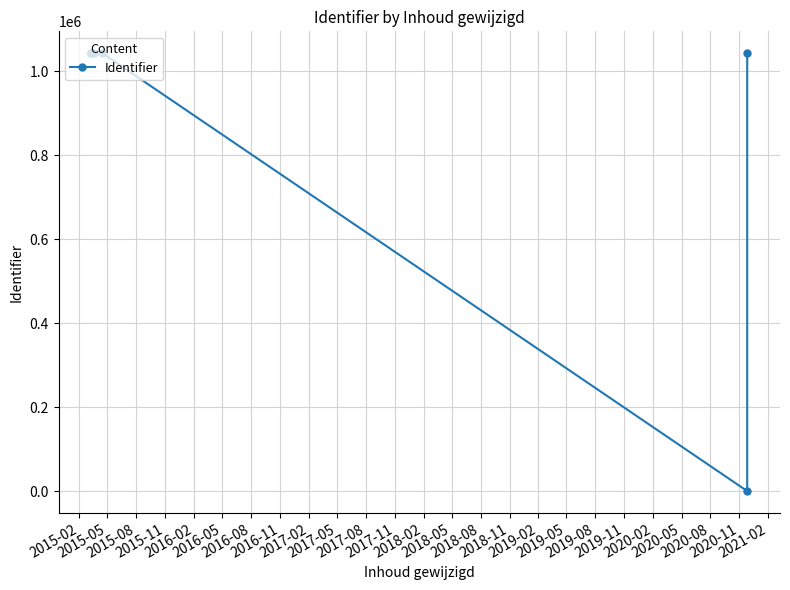

What is the value of the 1st point from the left?

1042365